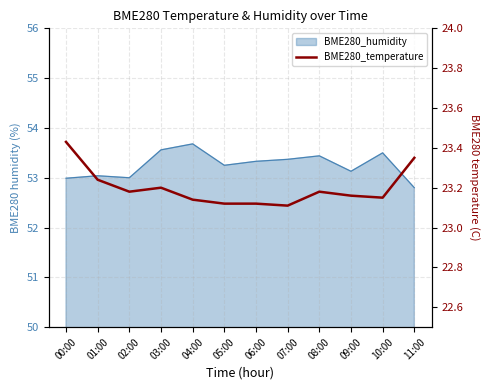

How many points are lower than both their immediate neighbors (excluding endpoints)?

3